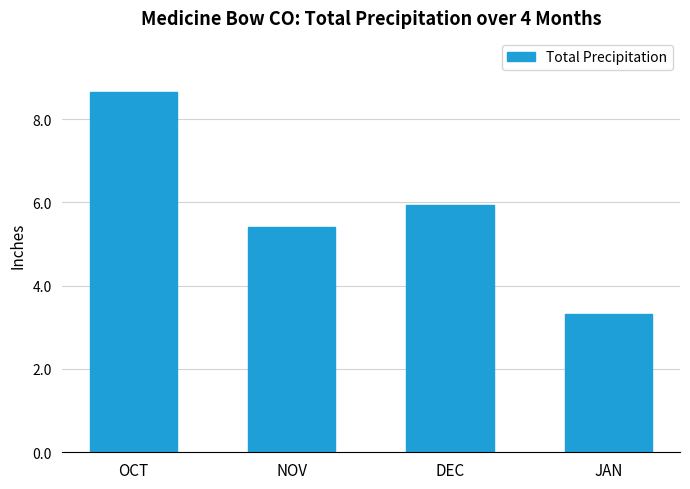

At which category does the chart reach its minimum across all series?

JAN